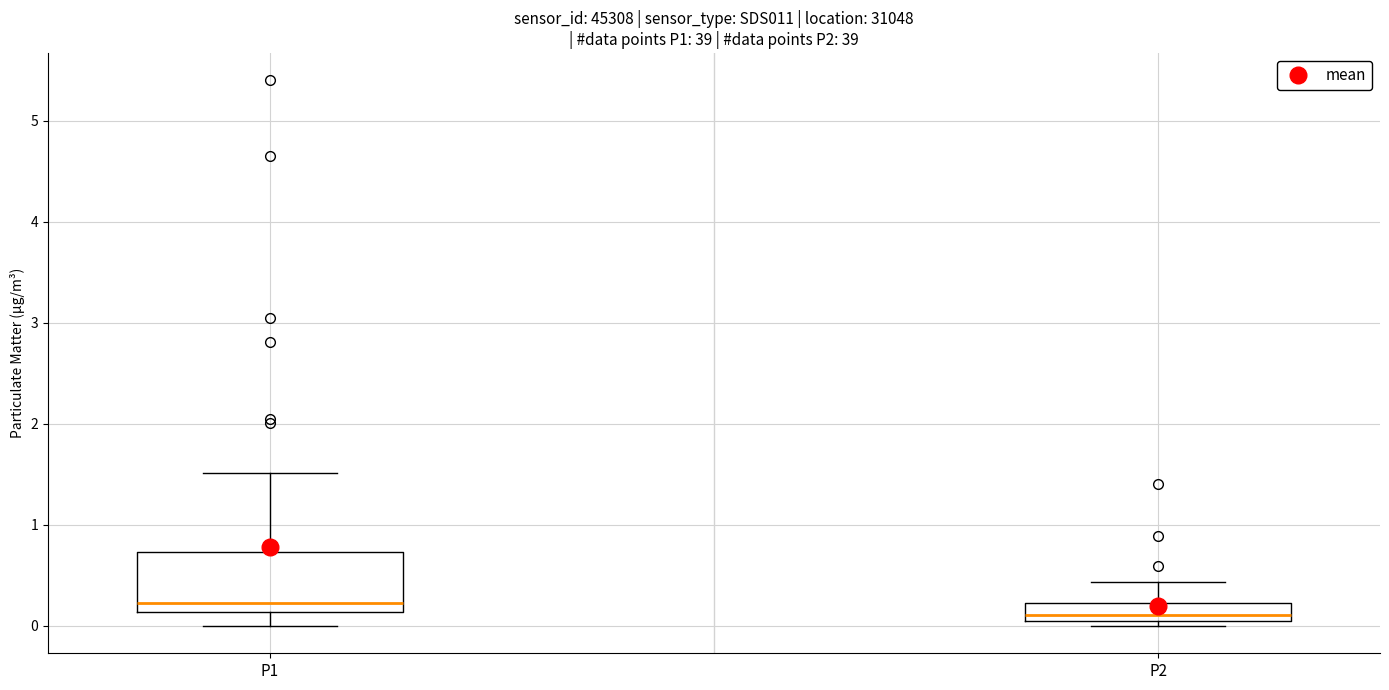

Comparing the boxes themselves (not the whiskers), which one is the tallest?

P1